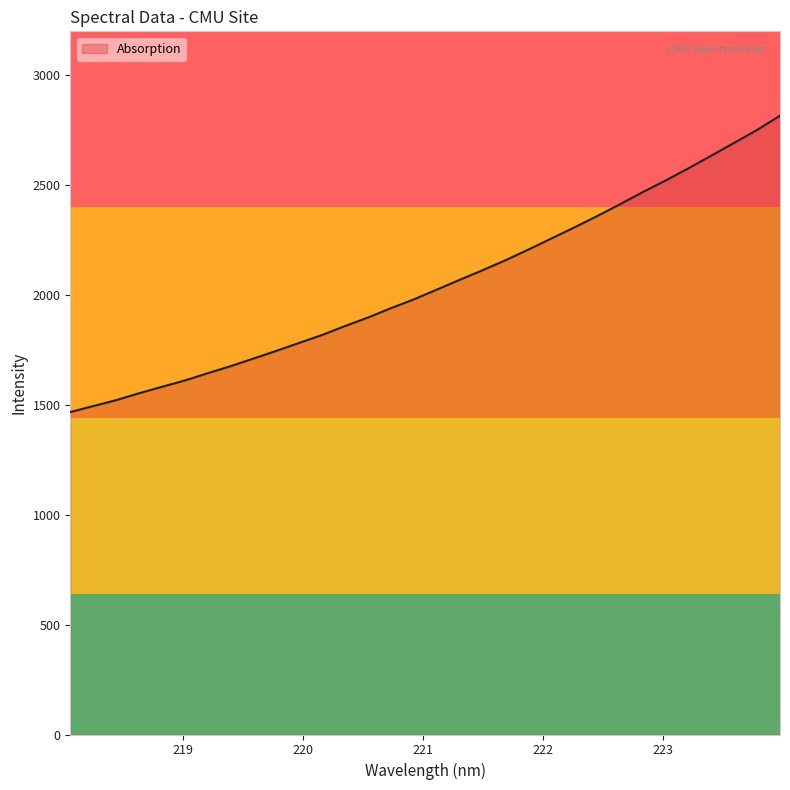

What is the sum of all values?

65654.8